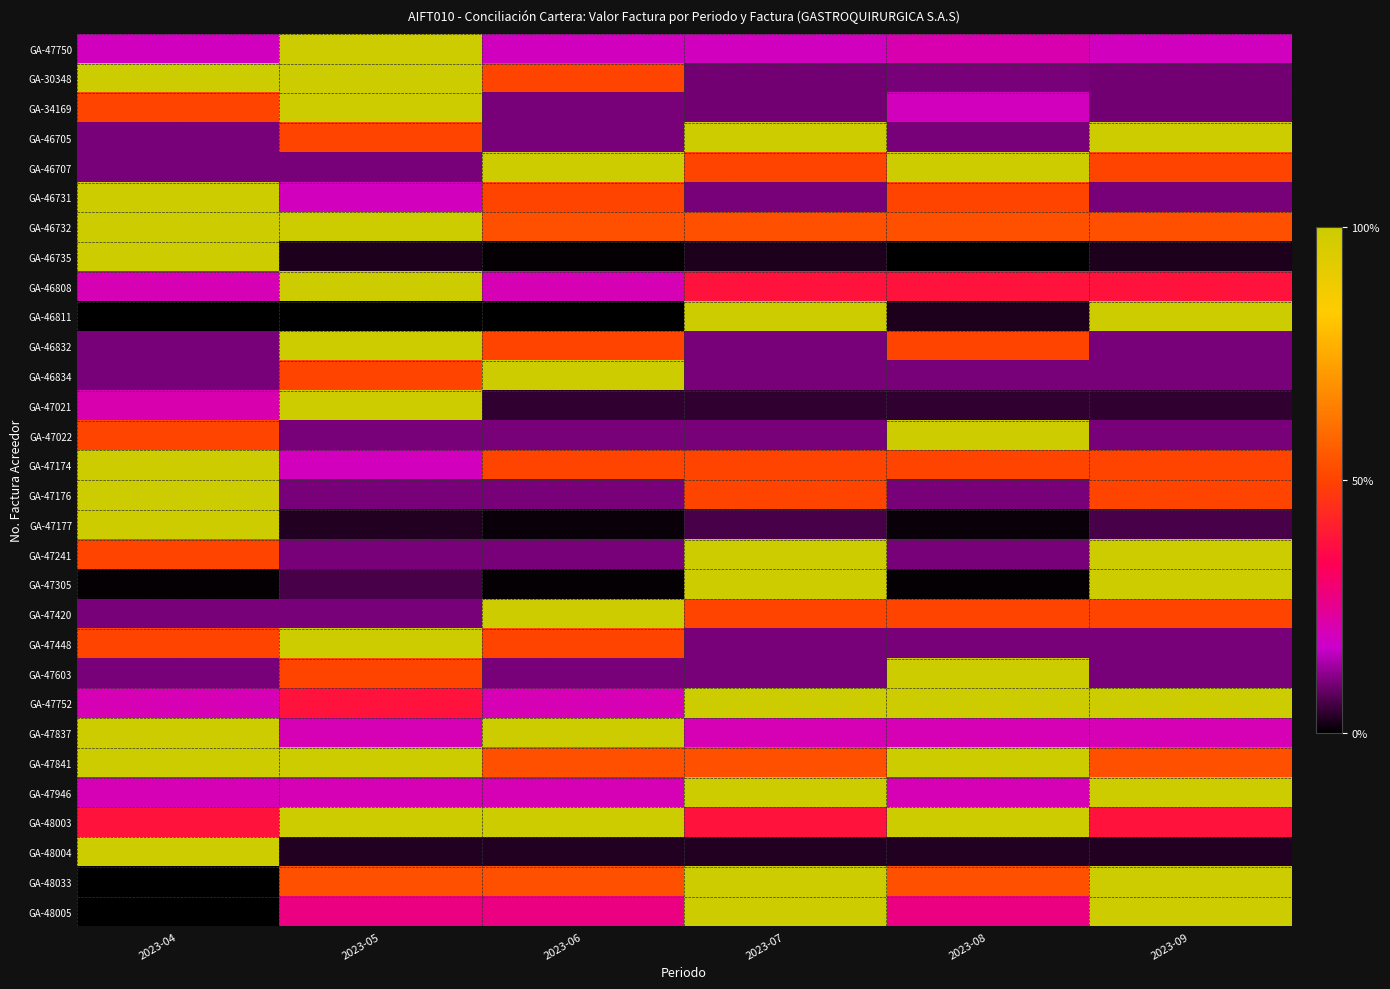

What is the spread (max minus min) of values at 2023-09?

1.0